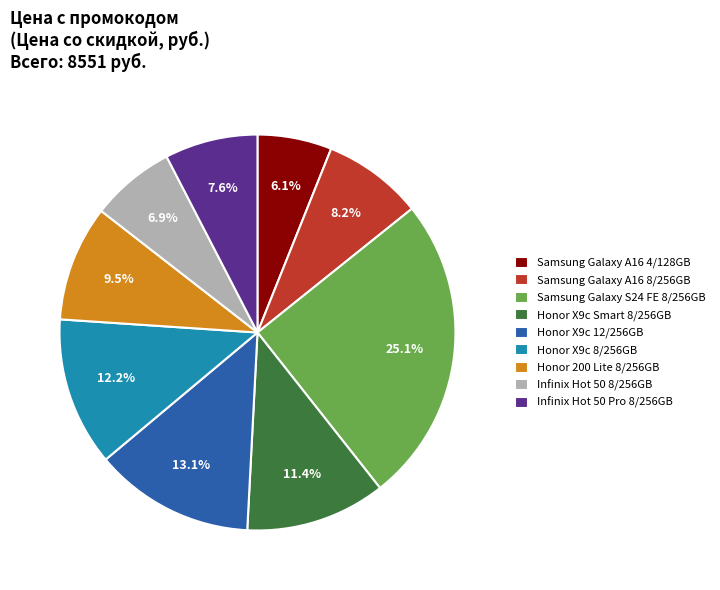

True or false: Samsung Galaxy A16 8/256GB accounts for 13% of the total.

False